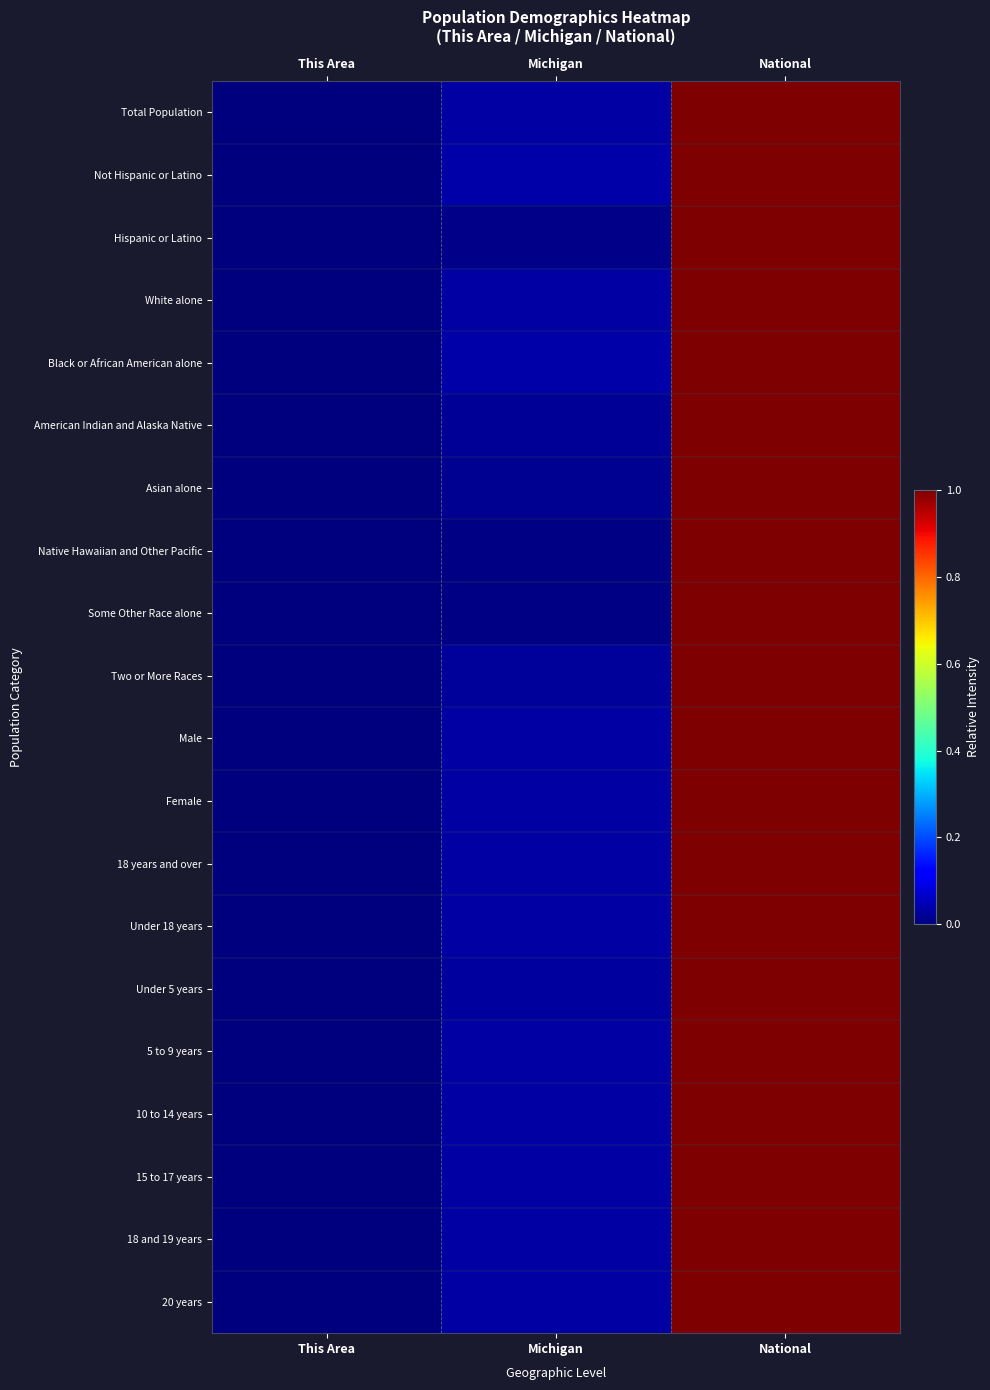

Which label corresponds to the largest value in the chart?

National